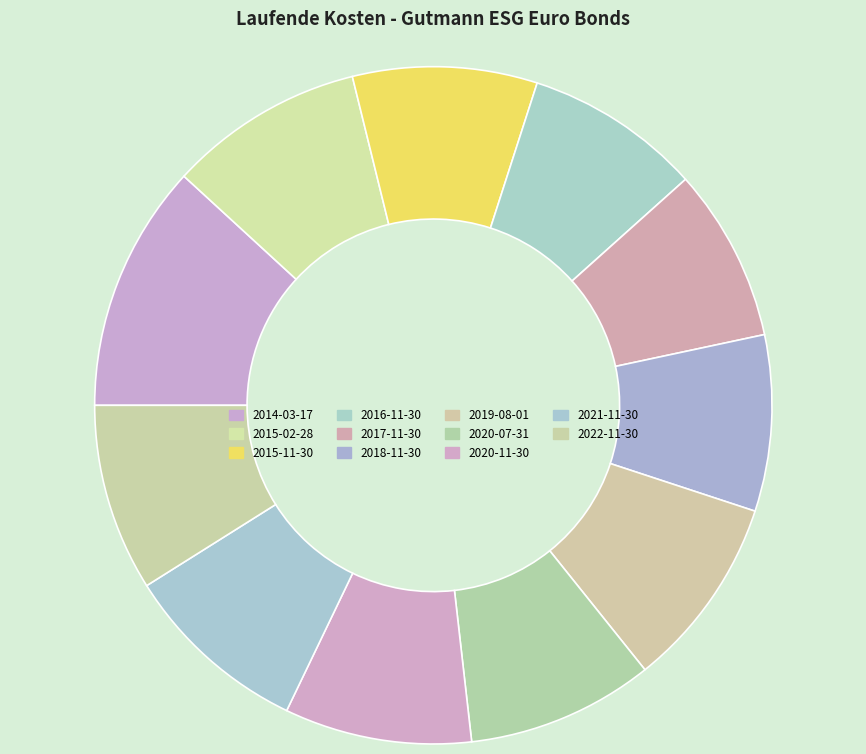

How many slices are in this pie chart?

11